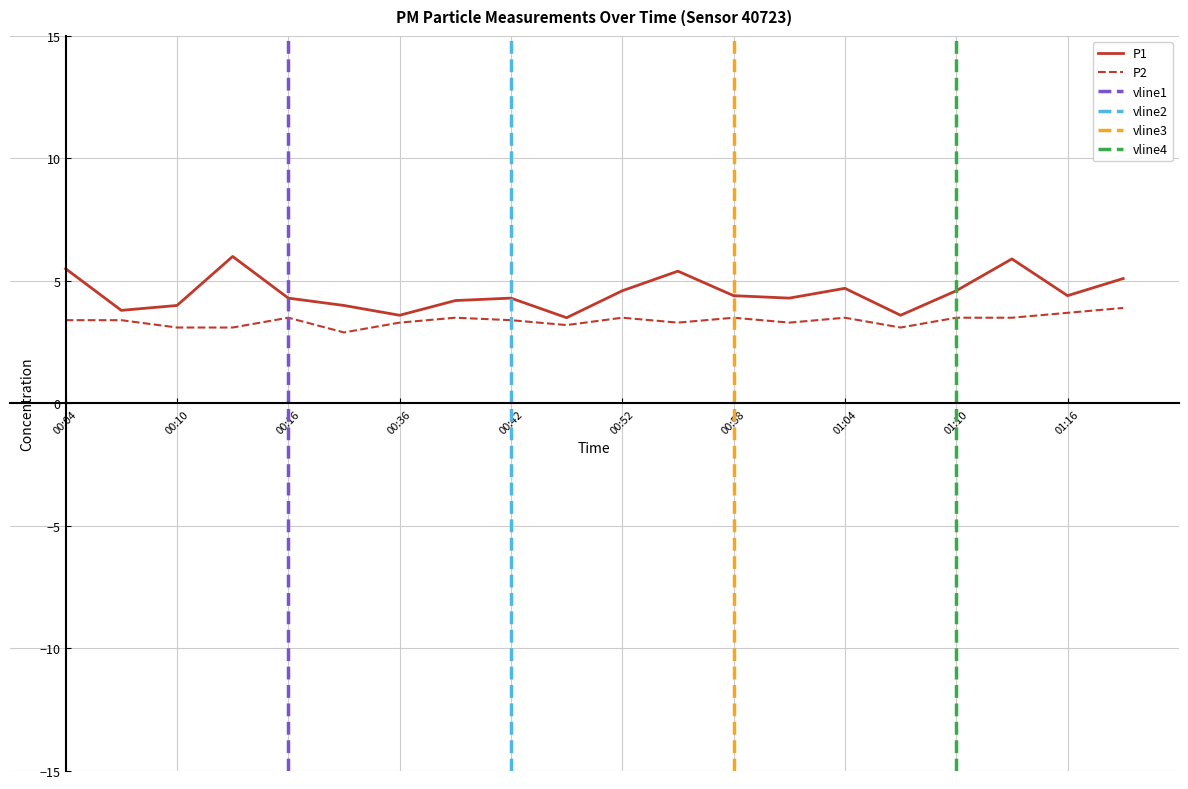

Reading left to right, extract all data points from this chart.

P1: 00:04=5.5	00:07=3.8	00:10=4.0	00:13=6.0	00:16=4.3	00:33=4.0	00:36=3.6	00:39=4.2	00:42=4.3	00:49=3.5	00:52=4.6	00:55=5.4	00:58=4.4	01:01=4.3	01:04=4.7	01:07=3.6	01:10=4.6	01:13=5.9	01:16=4.4	01:19=5.1
P2: 00:04=3.4	00:07=3.4	00:10=3.1	00:13=3.1	00:16=3.5	00:33=2.9	00:36=3.3	00:39=3.5	00:42=3.4	00:49=3.2	00:52=3.5	00:55=3.3	00:58=3.5	01:01=3.3	01:04=3.5	01:07=3.1	01:10=3.5	01:13=3.5	01:16=3.7	01:19=3.9